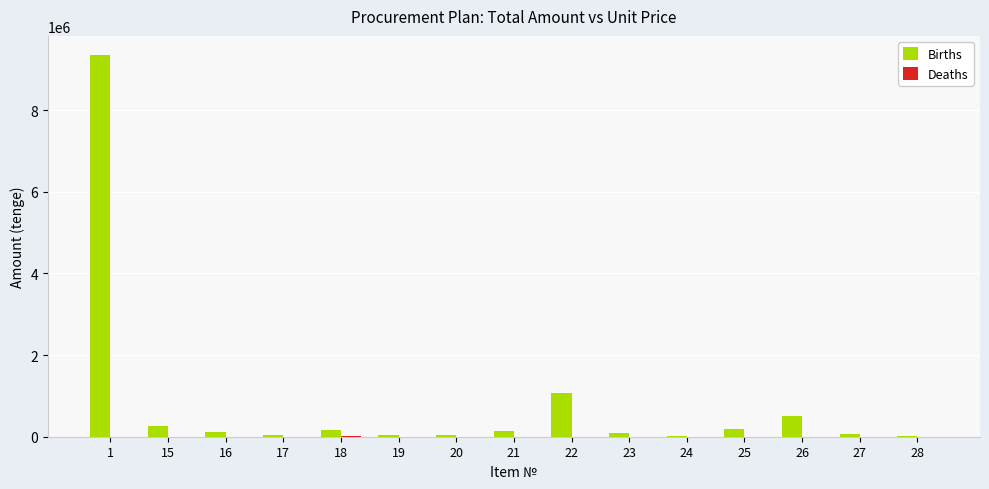

Are the bars grouped side by side (vs. stacked)?

Yes